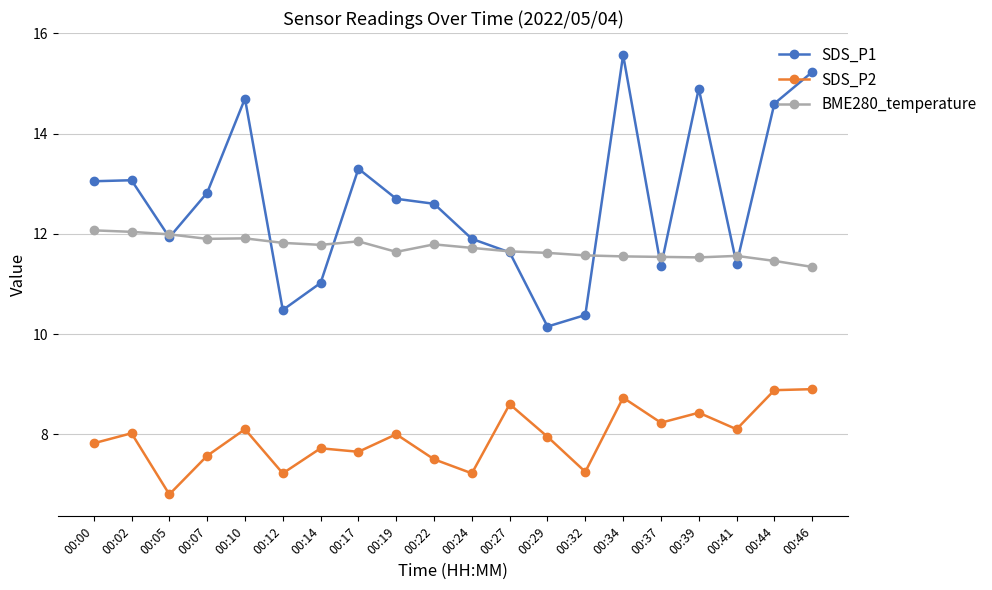

How many values in the SDS_P1 series are below 12?

9